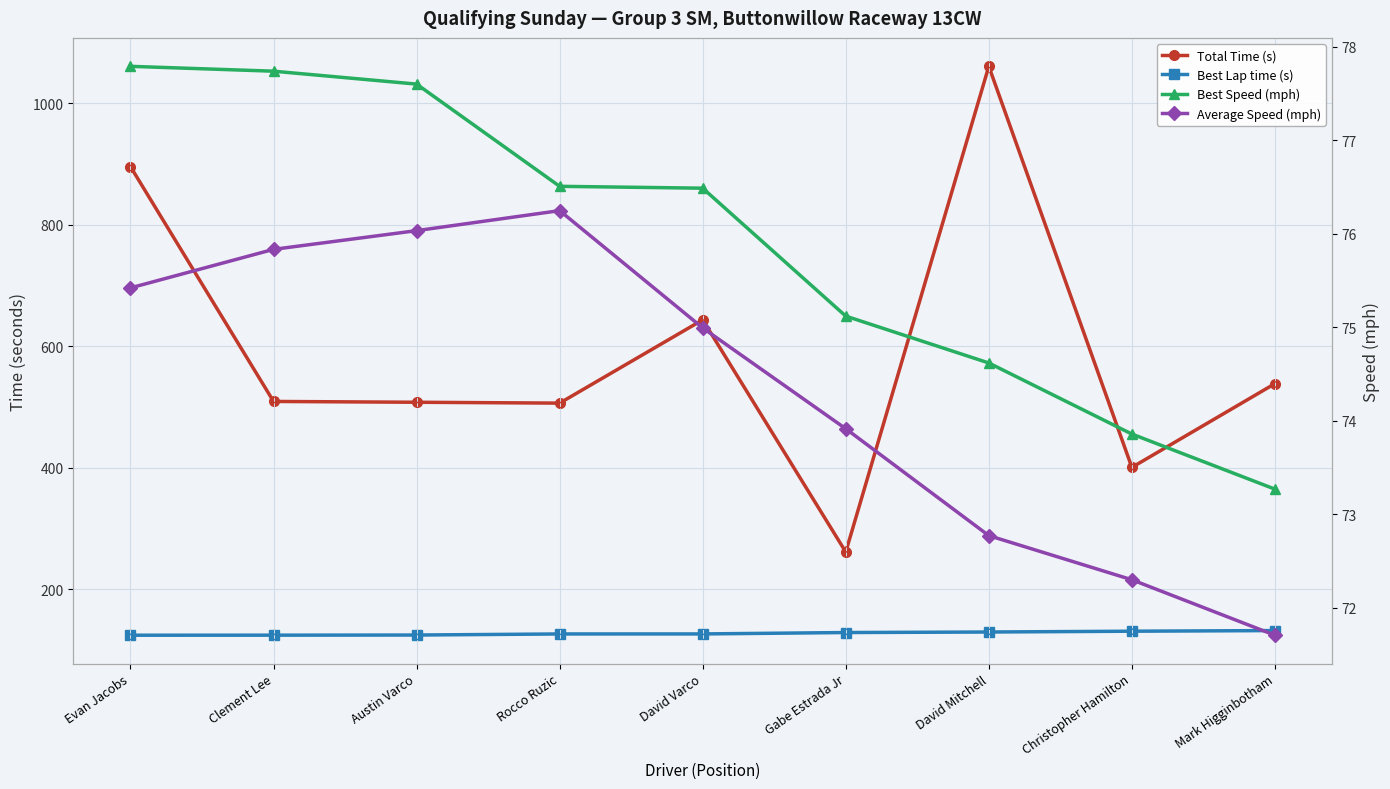

What are all the series names shown in the legend?

Total Time (s), Best Lap time (s), Best Speed (mph), Average Speed (mph)